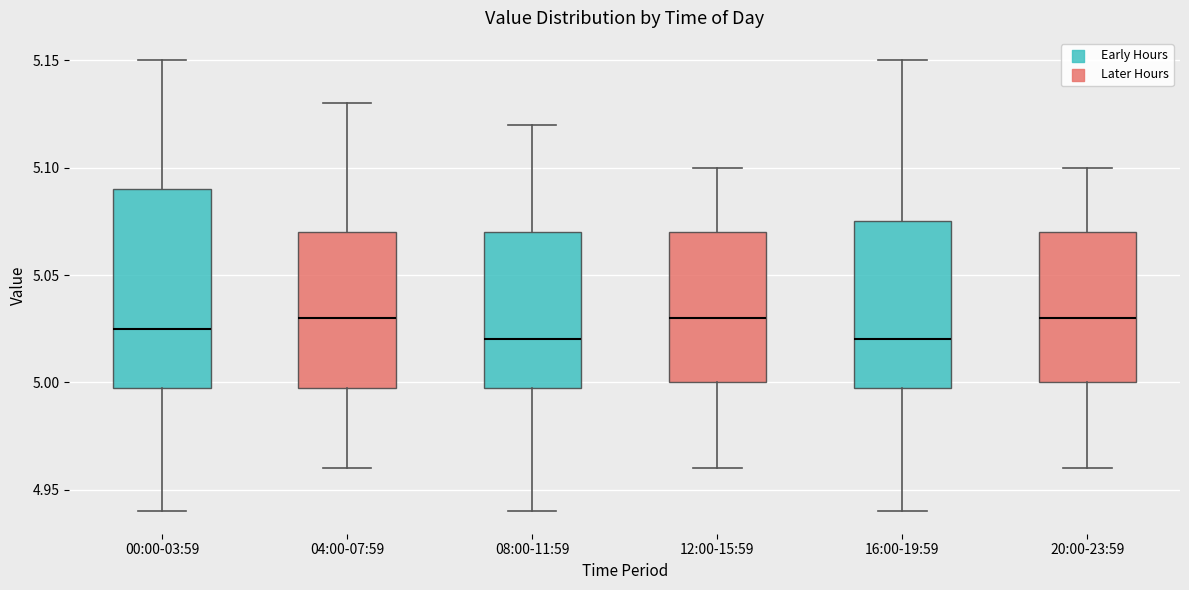

Reading left to right, transcribe this box plot: for each box, give where its median line is, the range the box spans, and where its two whiskers end, as read against the y-axis. The values are not printed on the chart, so give them approximately, as read against the axis.

00:00-03:59: median 5.025, box 5.000 to 5.090, whiskers 4.940 to 5.150
04:00-07:59: median 5.030, box 5.000 to 5.070, whiskers 4.960 to 5.130
08:00-11:59: median 5.020, box 5.000 to 5.070, whiskers 4.940 to 5.120
12:00-15:59: median 5.030, box 5.000 to 5.070, whiskers 4.960 to 5.100
16:00-19:59: median 5.020, box 5.000 to 5.075, whiskers 4.940 to 5.150
20:00-23:59: median 5.030, box 5.000 to 5.070, whiskers 4.960 to 5.100